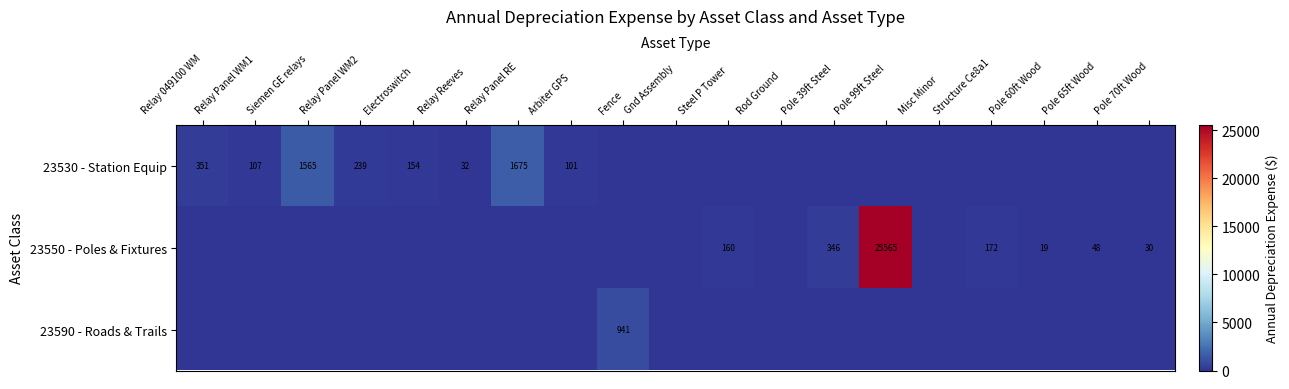

What is the total value across all series at Relay 049100 WM?

350.6